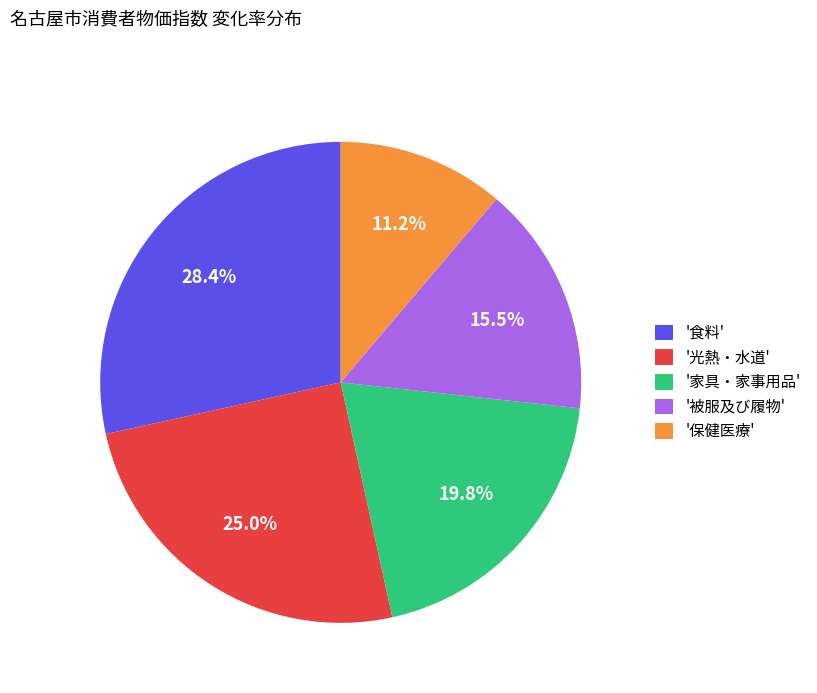

What is the ratio of the value at '被服及び履物' to the value at '光熱・水道'?

0.6